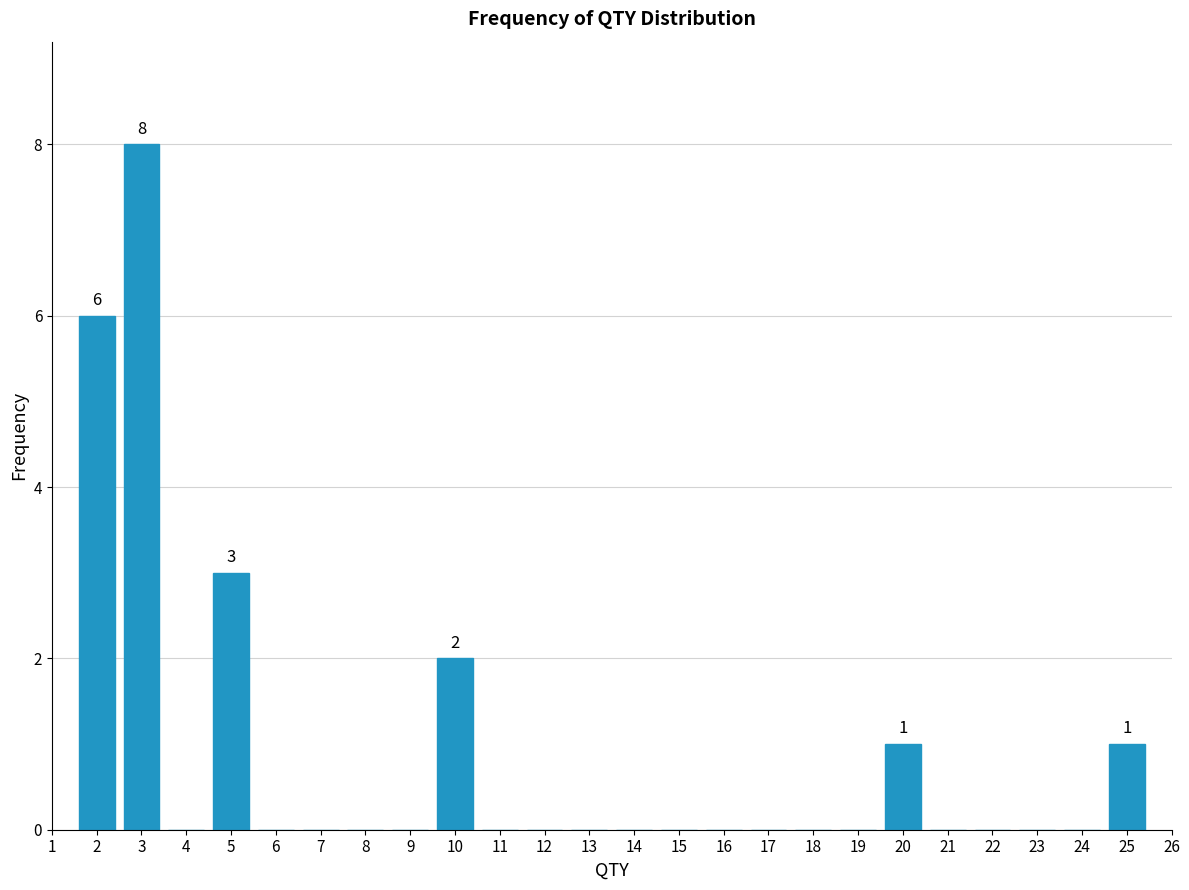

Reading left to right, what are all the values shown in this chart?

2=6	3=8	4=0	5=3	6=0	7=0	8=0	9=0	10=2	11=0	12=0	13=0	14=0	15=0	16=0	17=0	18=0	19=0	20=1	21=0	22=0	23=0	24=0	25=1